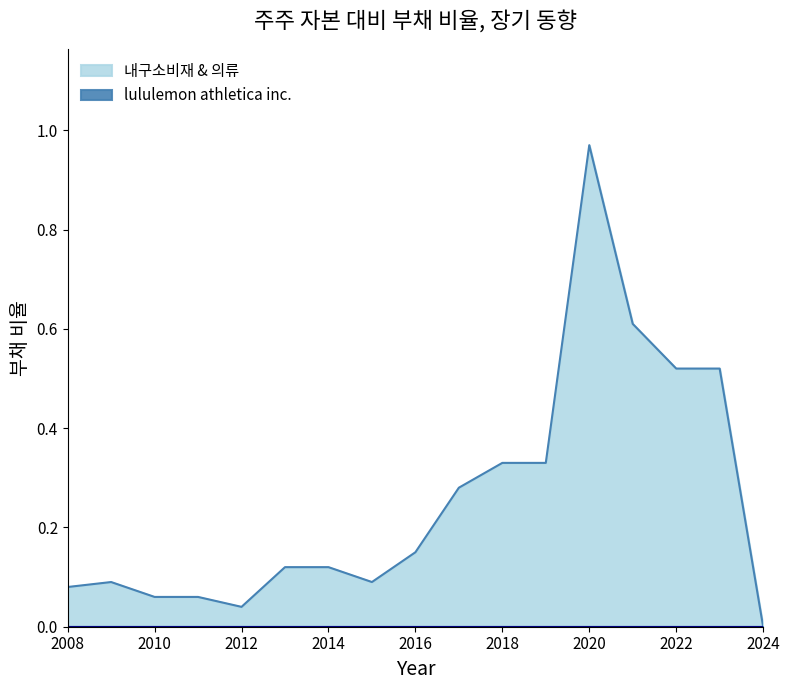

Is it true that the value at 2014 is 0.1?

True